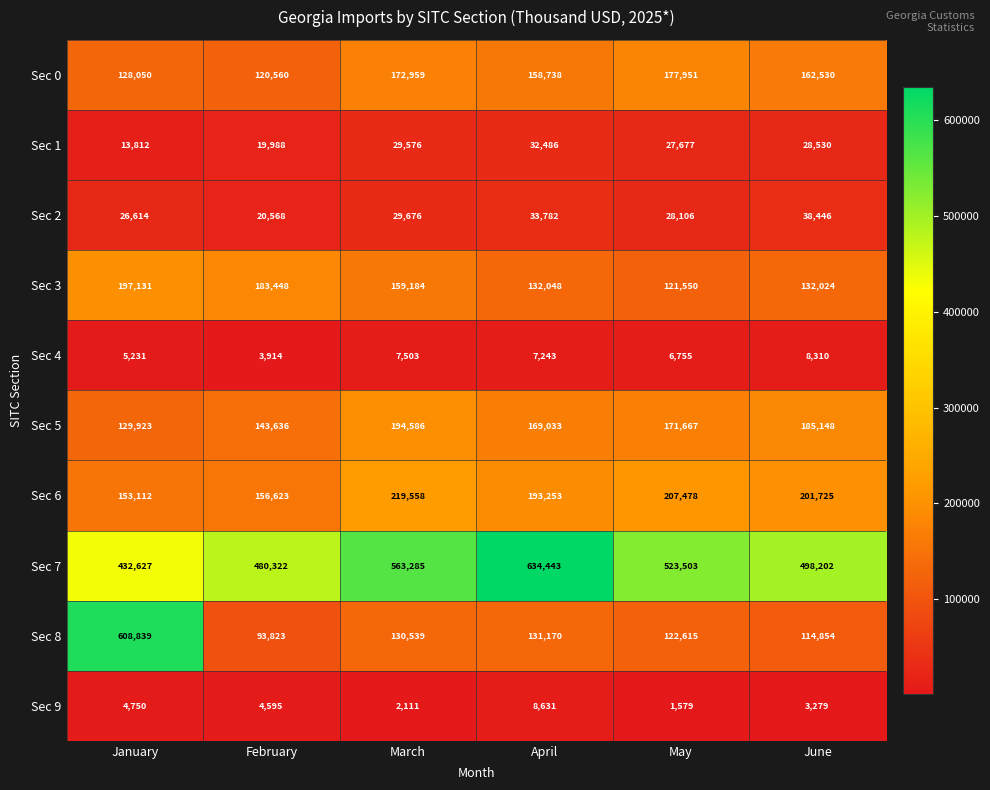

Where is Sec 9 nearest to the value 5105?

January